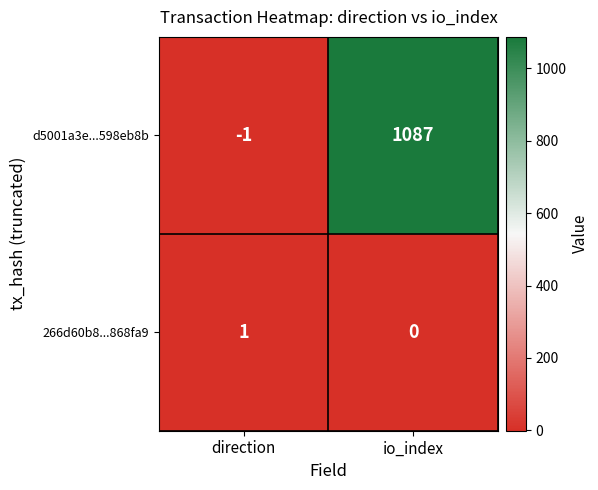

How many data points does each series have?

2